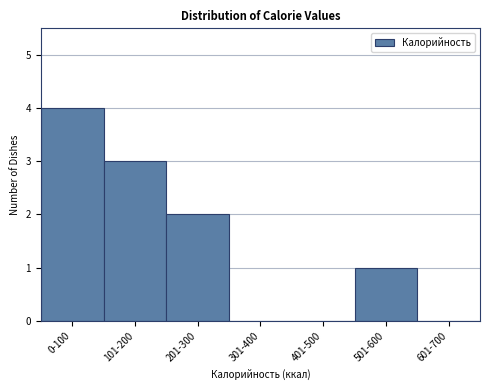

Reading left to right, transcribe all the data shown in this chart.

0-100=4	101-200=3	201-300=2	301-400=0	401-500=0	501-600=1	601-700=0